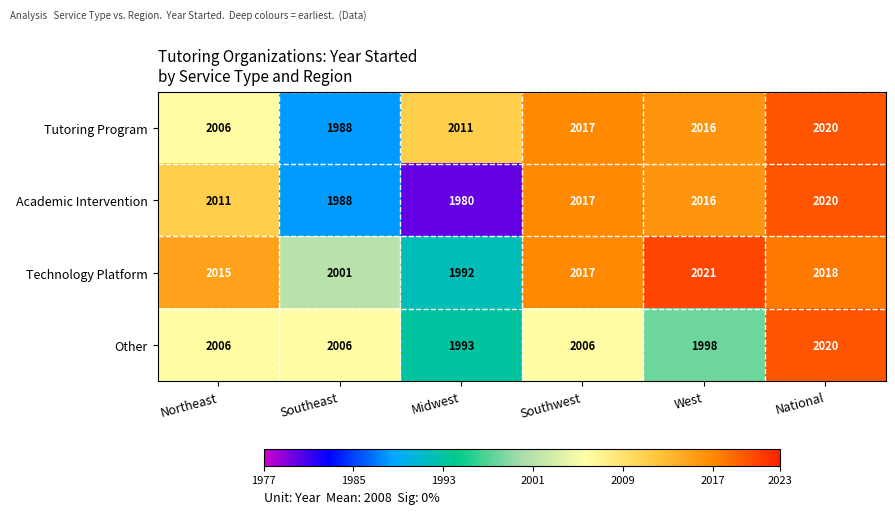

What is the difference between the highest and lowest values at National?

2